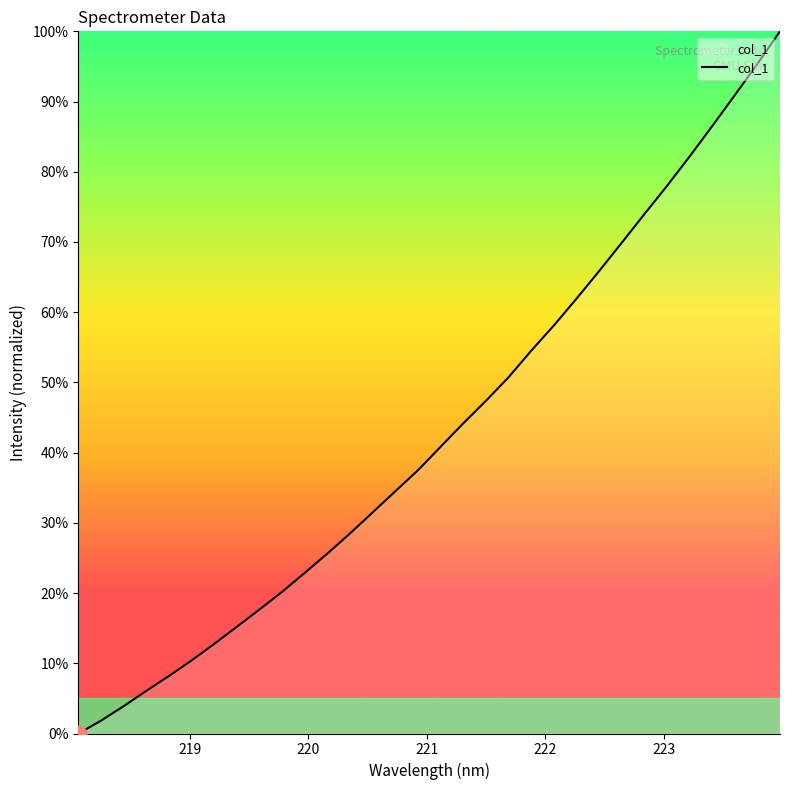

How many values are above zero?

31